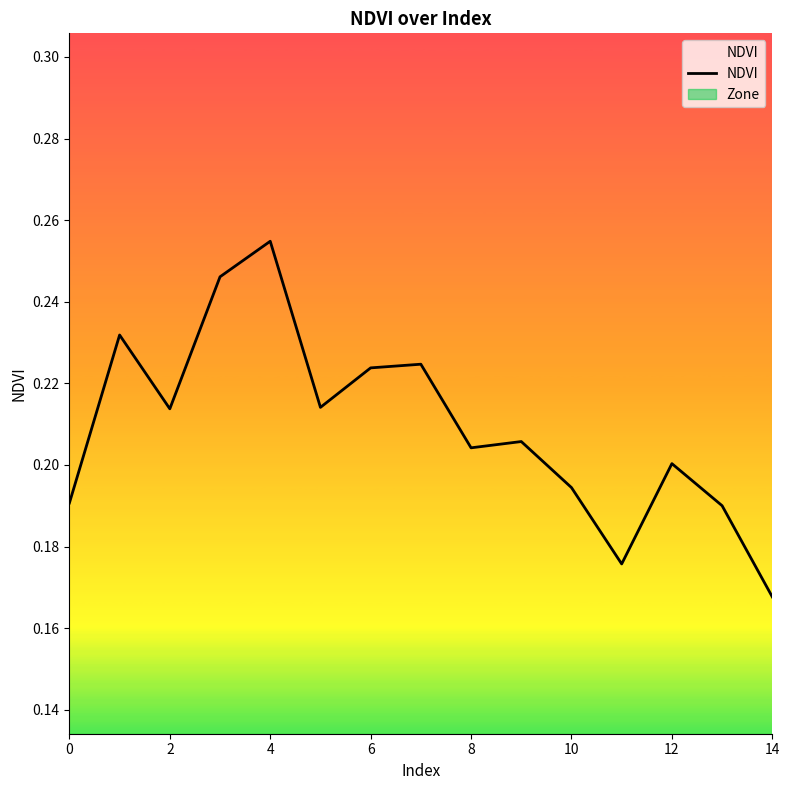

What is the label of the 13th point from the left?

12